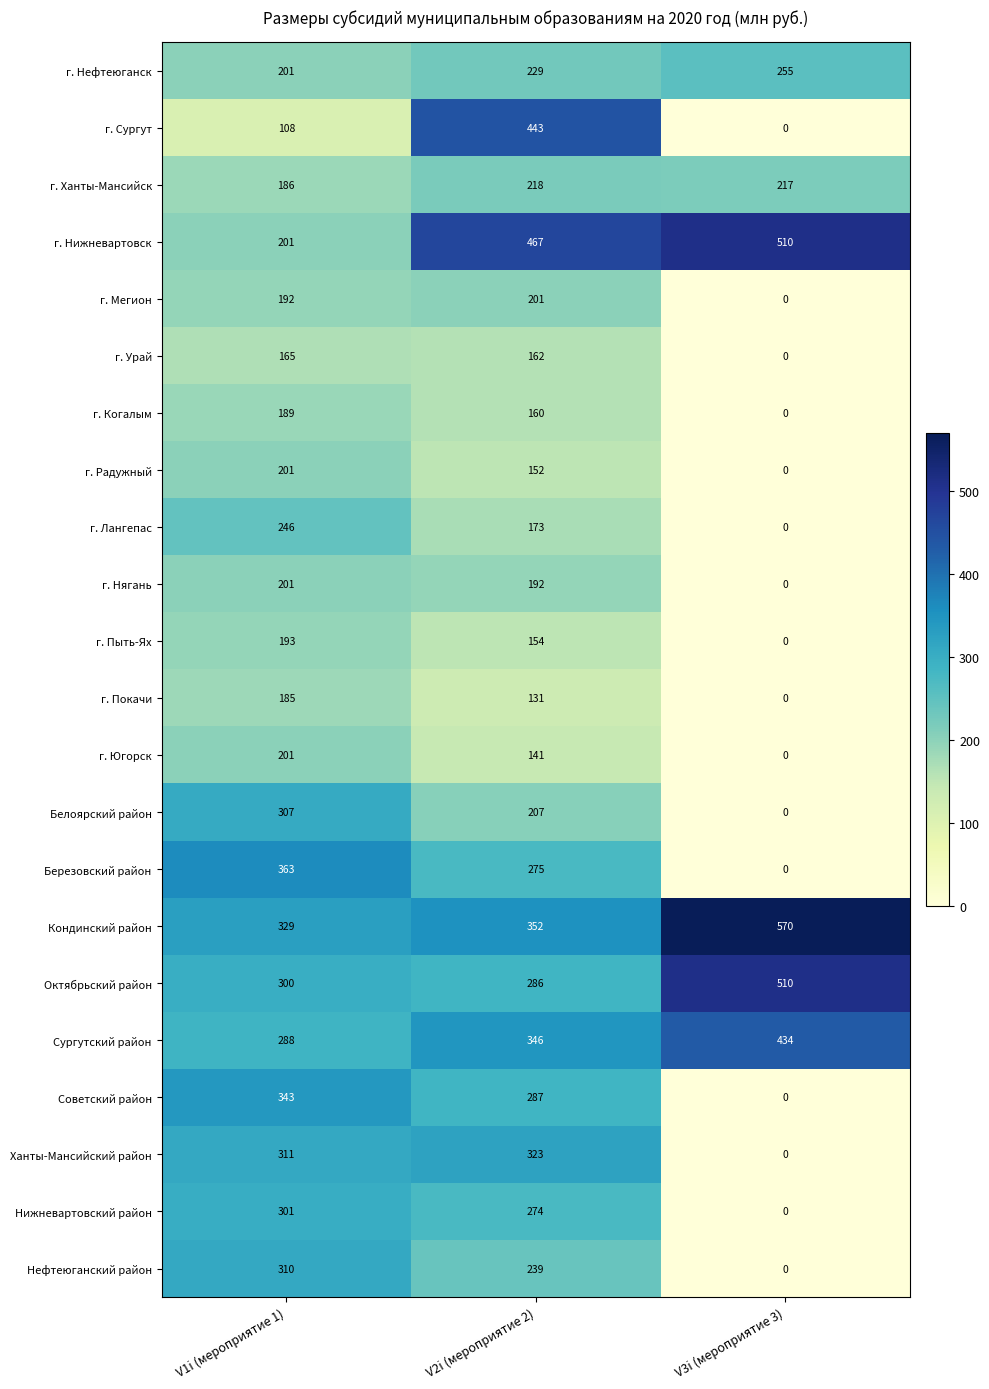

What value does the Кондинский район series have at V2i (мероприятие 2)?

352